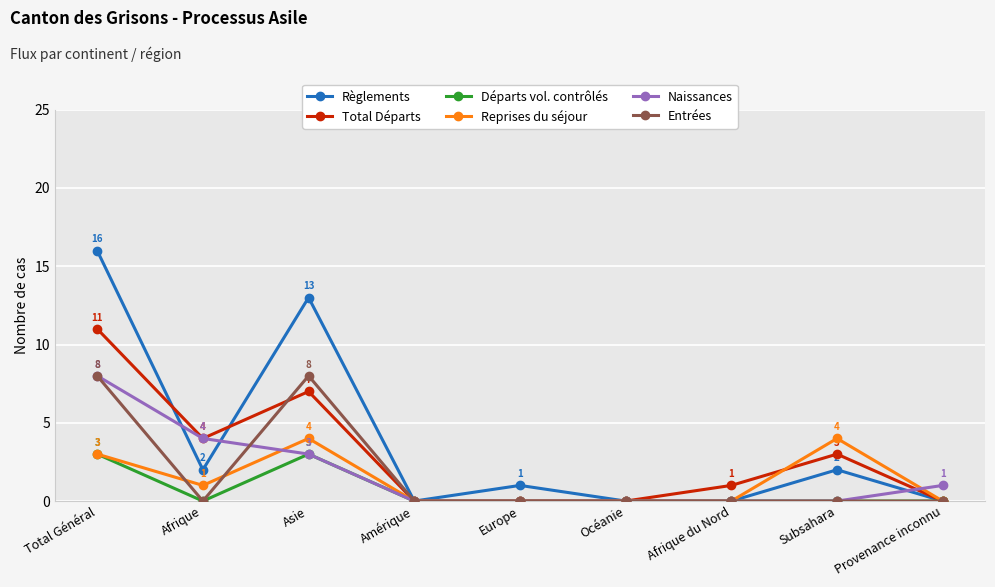

At which label is Règlements closest to 8?

Asie